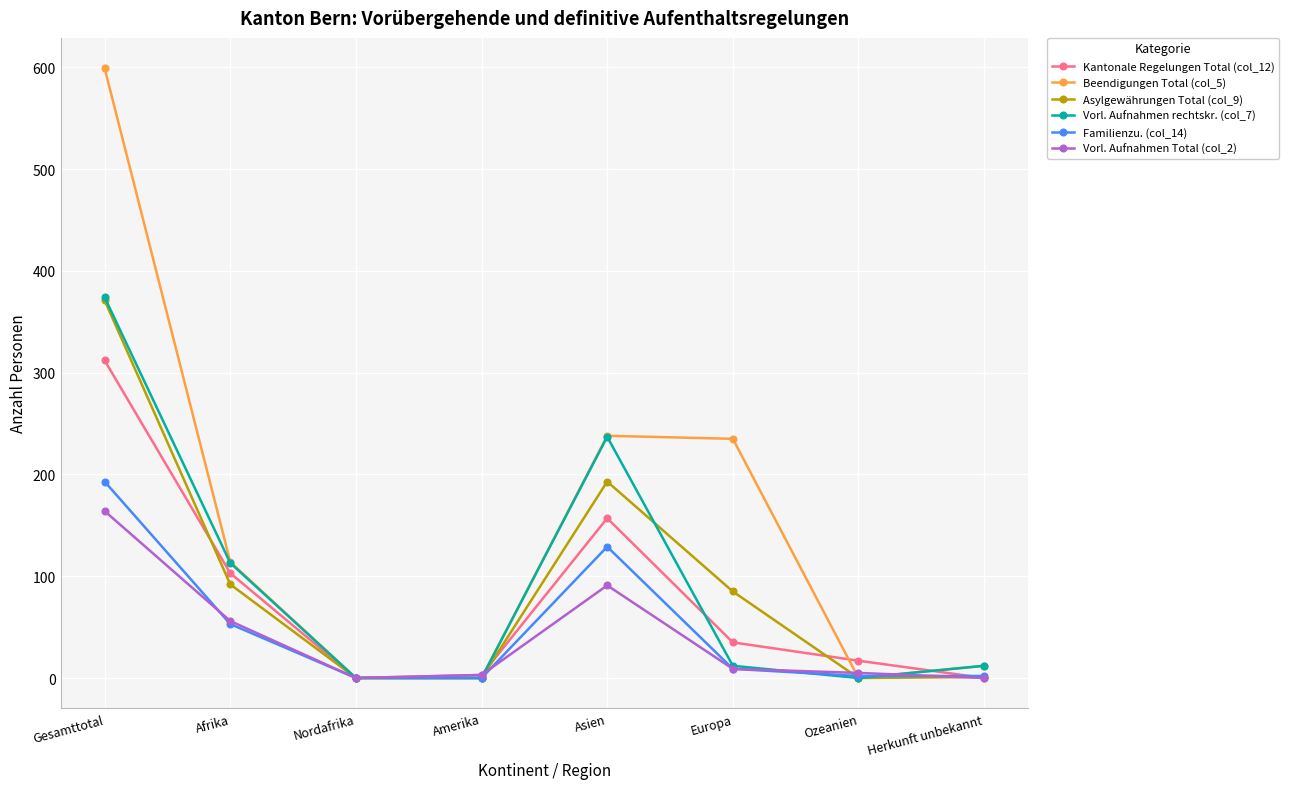

What is the label of the 1st point from the left?

Gesamttotal